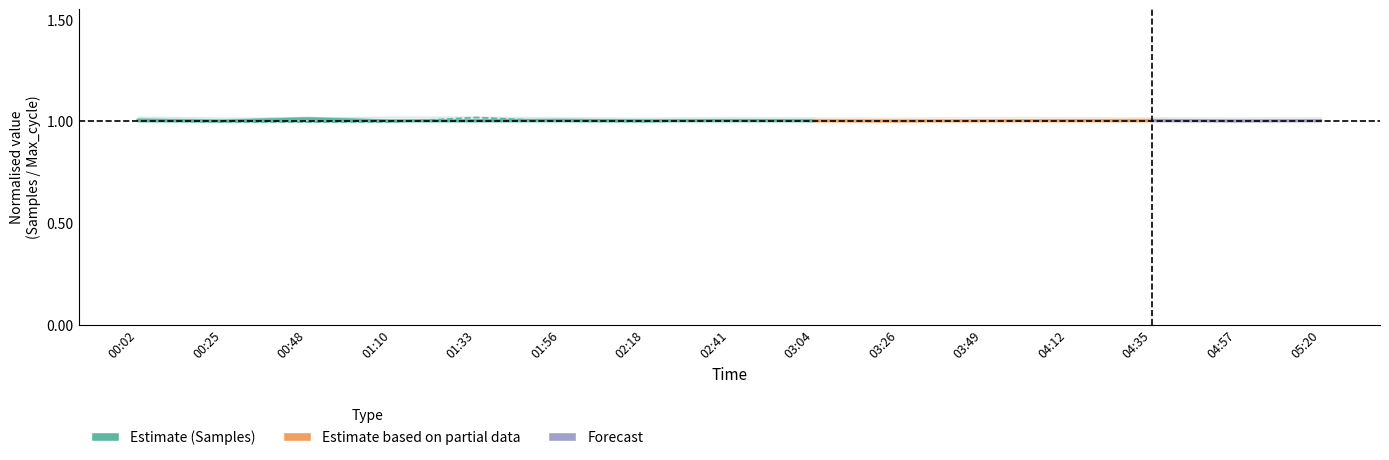

Is it true that Samples equals 1.0 at 00:25?

True